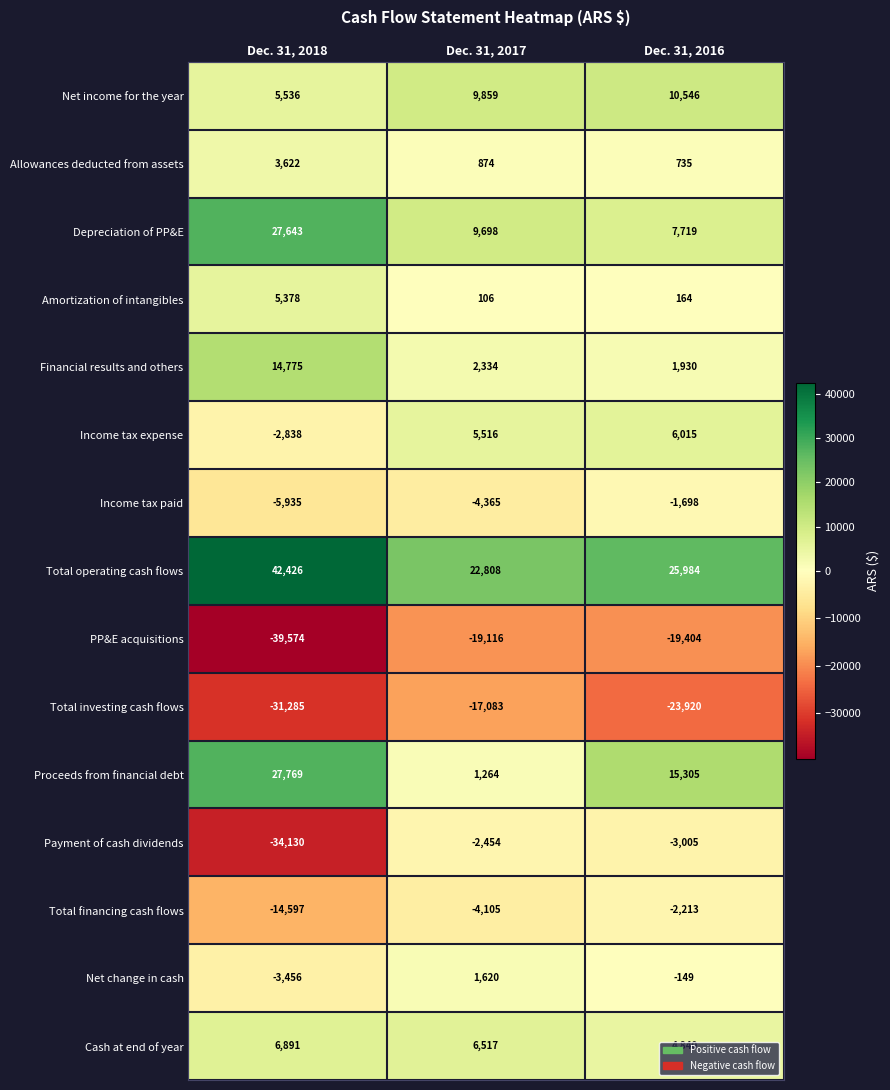

What is the difference between the Allowances deducted from assets values at Dec. 31, 2016 and Dec. 31, 2018?

2887